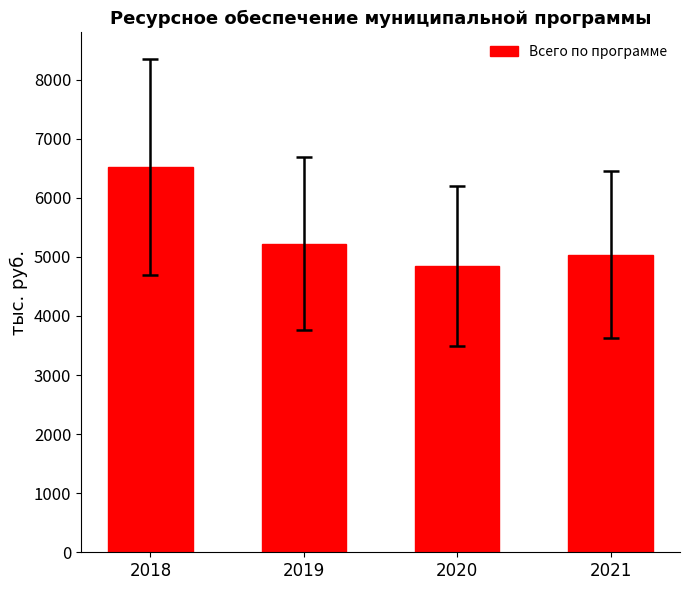

Does the chart contain stacked bars?

No